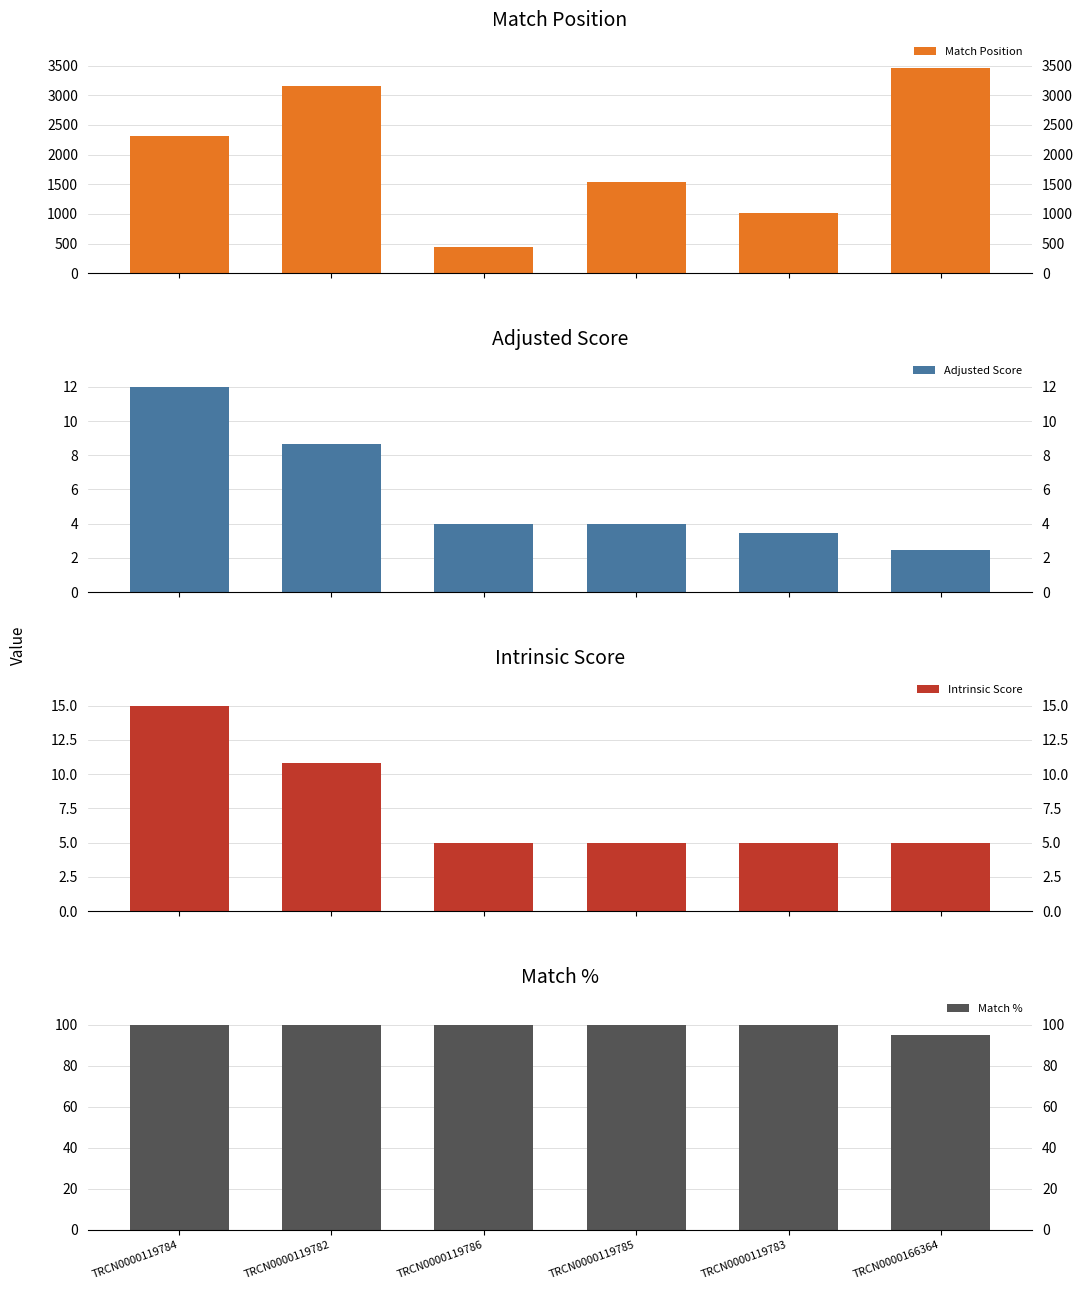

Reading right to left, what are all the values shown in this chart?

Match Position: 3461.0	1016.0	1544.0	439.0	3158.0	2309.0
Adjusted Score: 2.5	3.5	4.0	4.0	8.6	12.0
Intrinsic Score: 5.0	5.0	5.0	5.0	10.8	15.0
Match %: 95.0	100.0	100.0	100.0	100.0	100.0